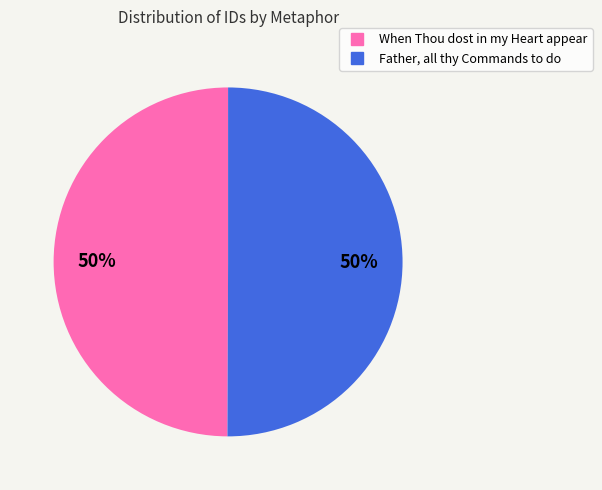

Do When Thou dost in my Heart appear and Father, all thy Commands to do together represent more than half of the pie?

Yes